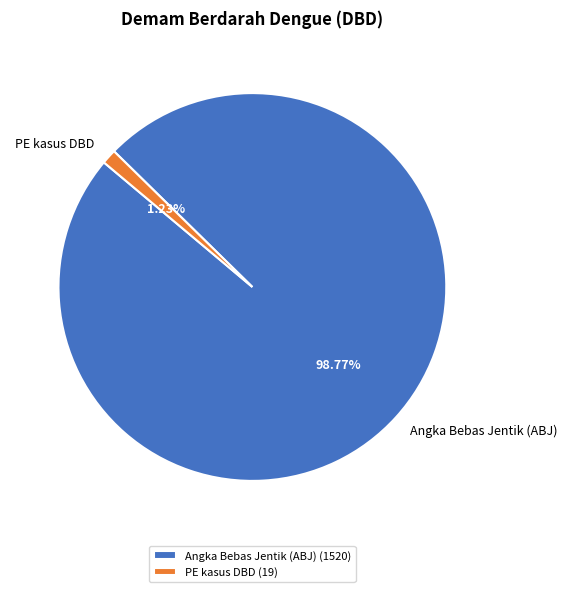

To the nearest percent, what is the combined percentage of Angka Bebas Jentik (ABJ) and PE kasus DBD?

100%